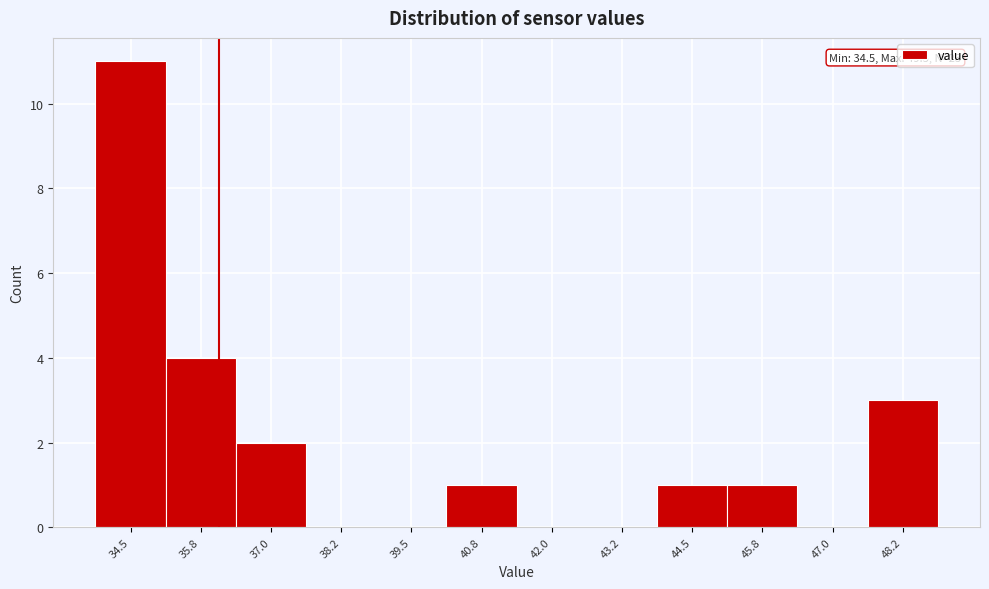

Reading left to right, what are all the values shown in this chart?

34.5=11	35.8=4	37.0=2	38.2=0	39.5=0	40.8=1	42.0=0	43.2=0	44.5=1	45.8=1	47.0=0	48.2=3